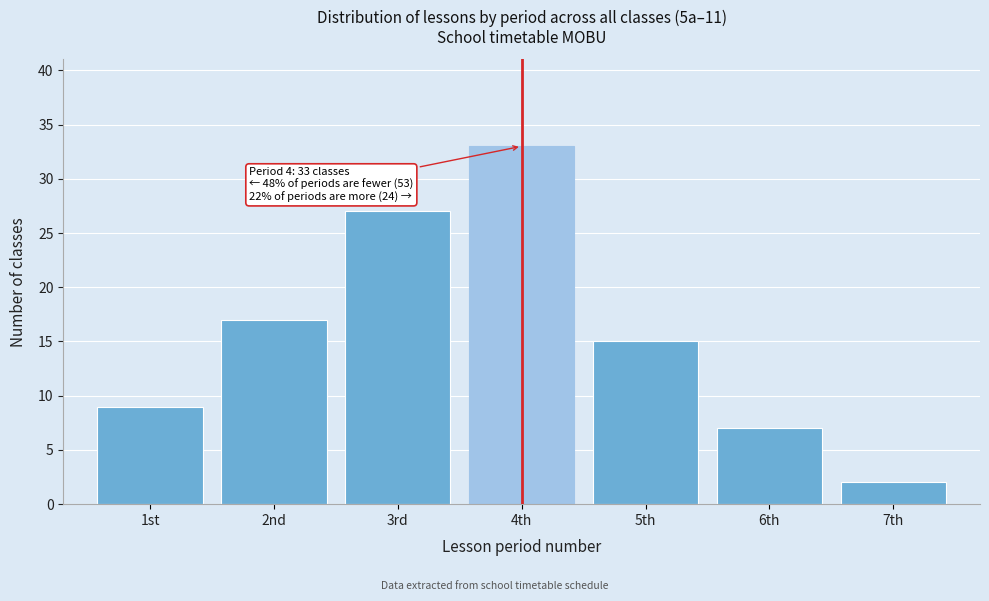

Reading right to left, list all the values displayed in this chart.

7th=2	6th=7	5th=15	4th=33	3rd=27	2nd=17	1st=9